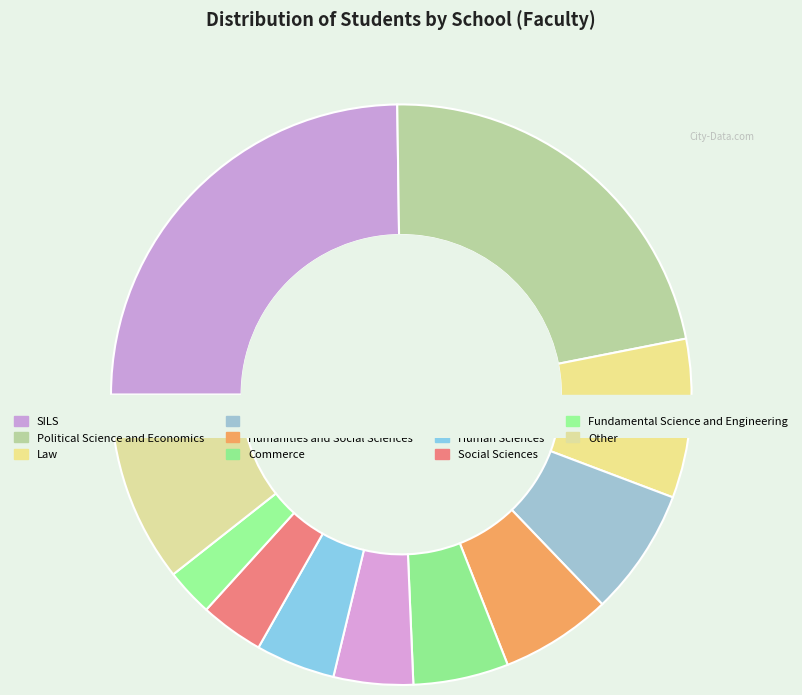

What percentage is the SILS slice, to the nearest percent?

25%